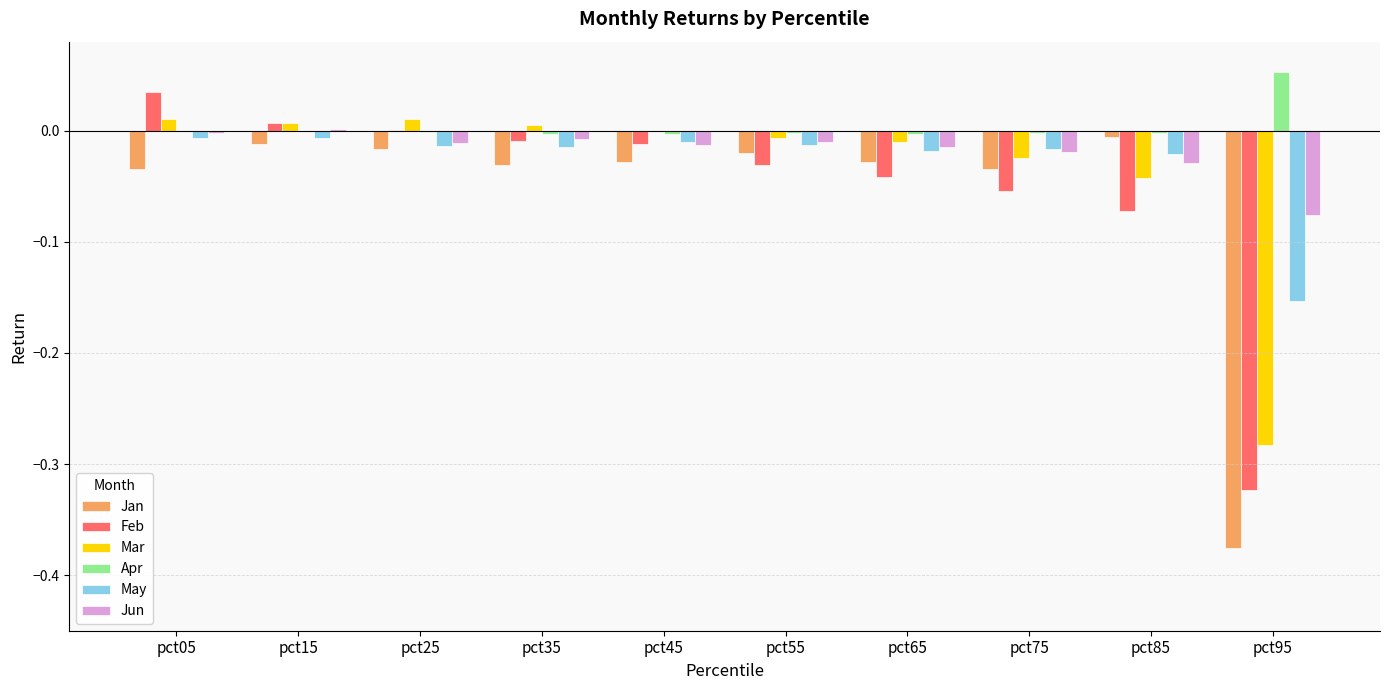

What are all the series names shown in the legend?

Jan, Feb, Mar, Apr, May, Jun